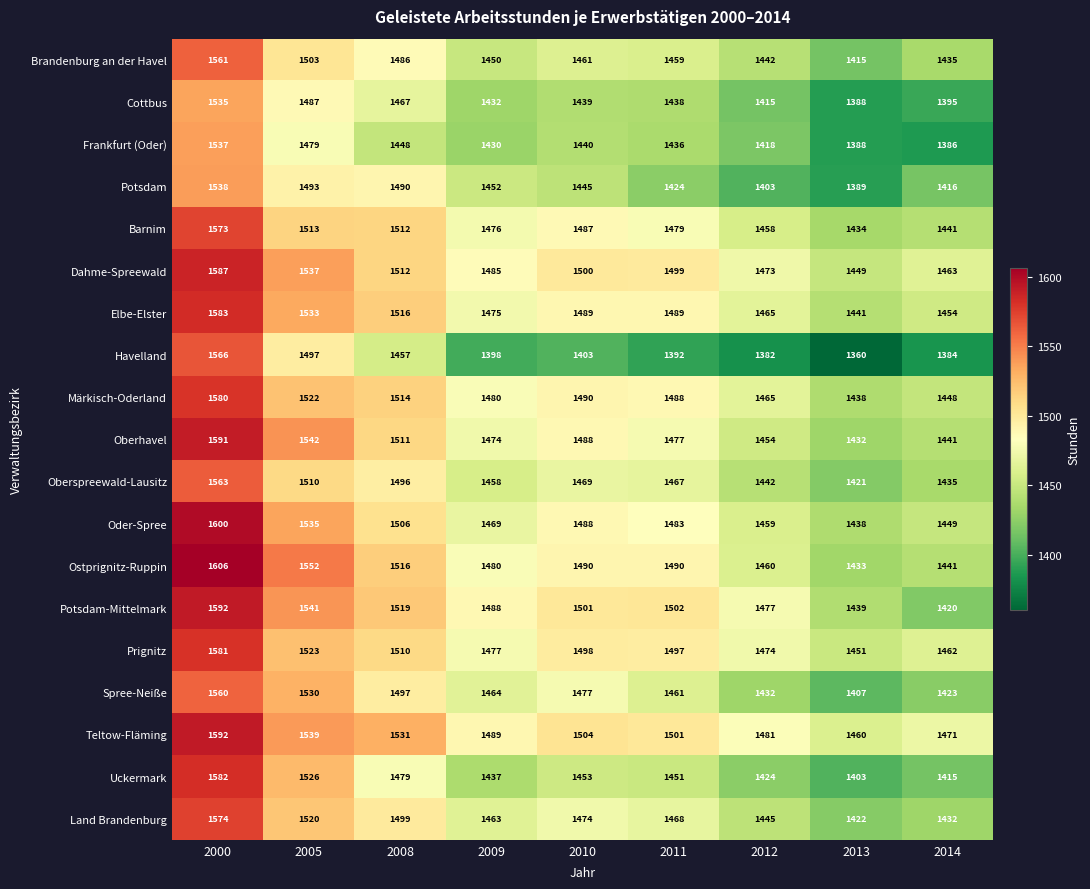

Is it true that Märkisch-Oderland equals 1522 at 2005?

True